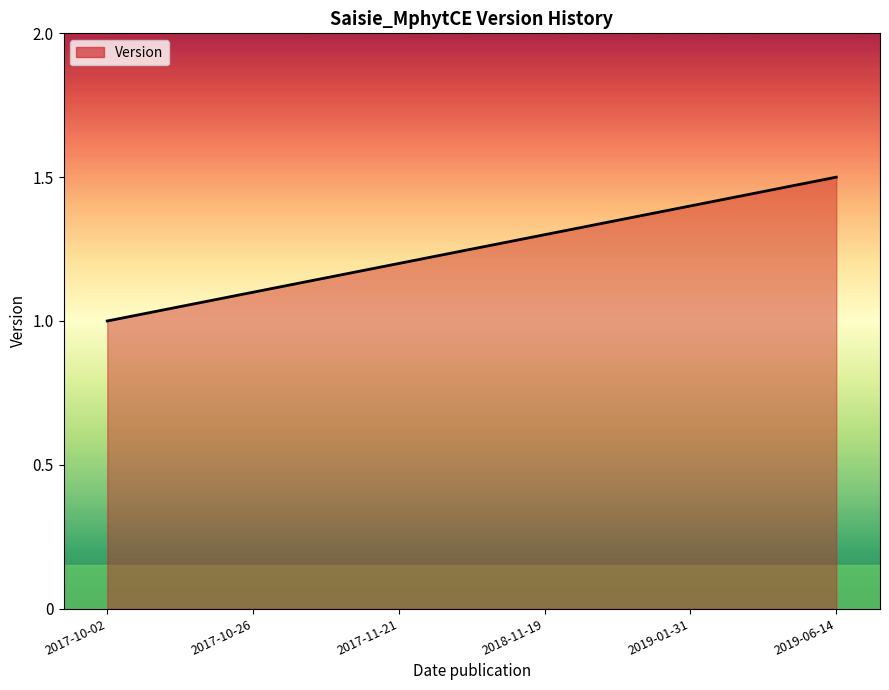

Reading left to right, transcribe all the data shown in this chart.

1.0	1.1	1.2	1.3	1.4	1.5